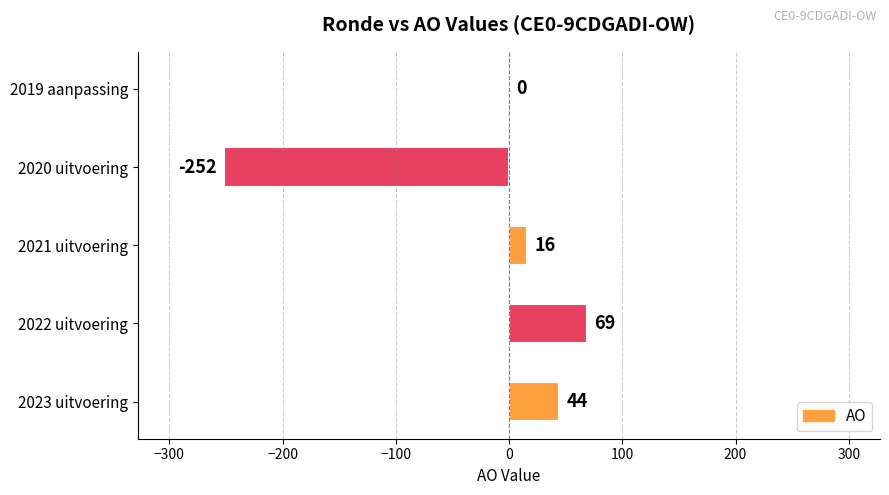

What is the greatest value displayed?

69